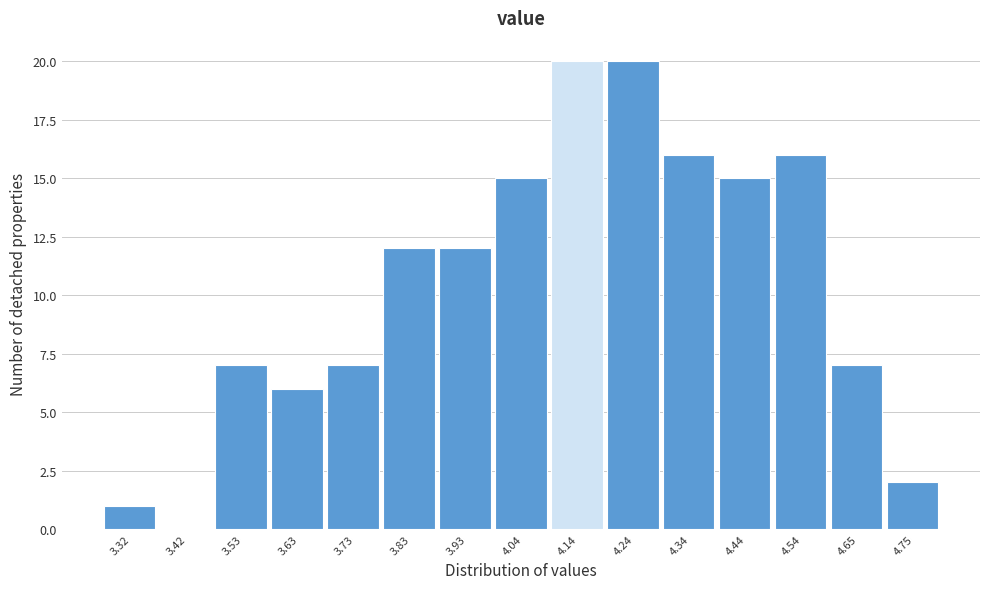

Reading left to right, transcribe this chart: for each bar, give the range it covers on the x-axis and its height. Neither the bar edges nor the heights are printed on the chart, so give them approximately, as read against the axes.

3.270 to 3.372: 1
3.372 to 3.474: 0
3.474 to 3.576: 7
3.576 to 3.678: 6
3.678 to 3.780: 7
3.780 to 3.882: 12
3.882 to 3.984: 12
3.984 to 4.086: 15
4.086 to 4.188: 20
4.188 to 4.290: 20
4.290 to 4.392: 16
4.392 to 4.494: 15
4.494 to 4.596: 16
4.596 to 4.698: 7
4.698 to 4.800: 2